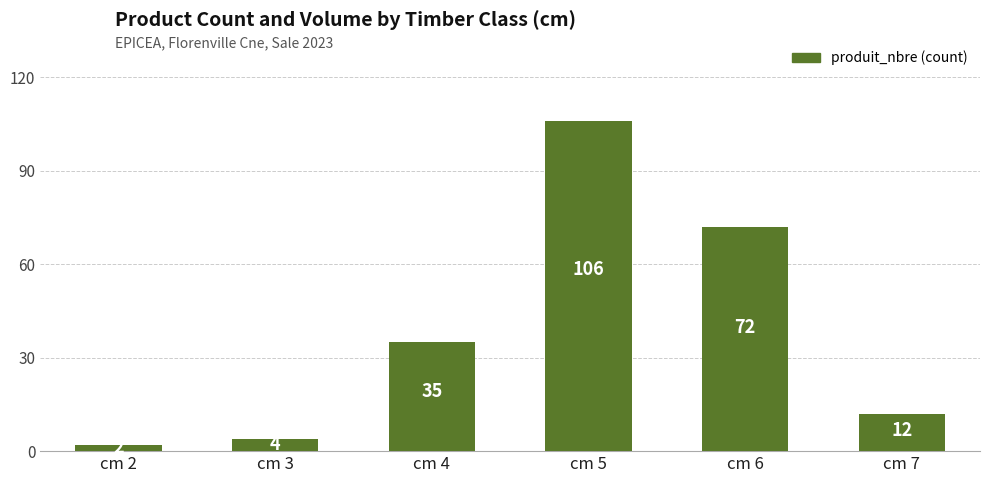

Where is the data nearest to the value 54?

cm 6